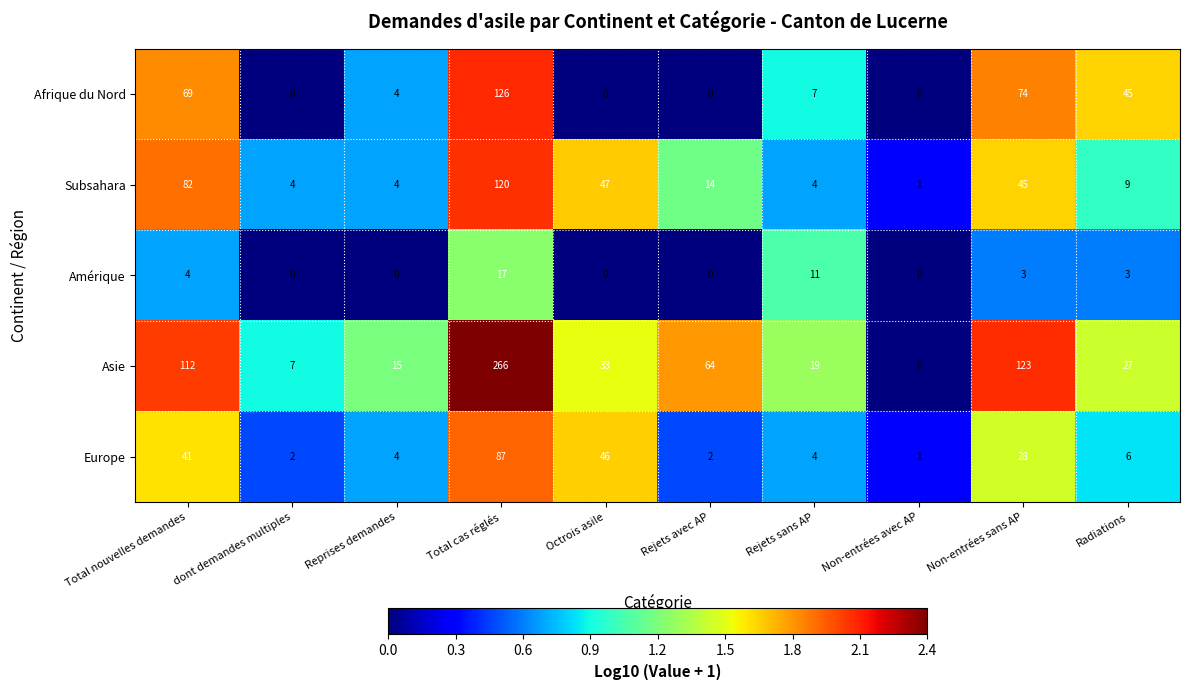

Which series changed the most between Total nouvelles demandes and Radiations?

Asie